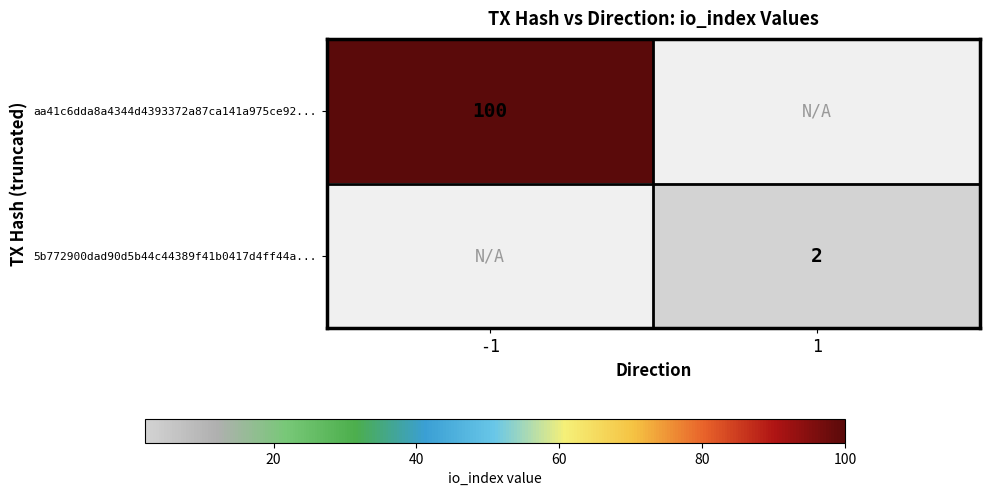

True or false: aa41c6dda8a4344d4393372a87ca141a975ce92... has a value of 100 at -1.

True